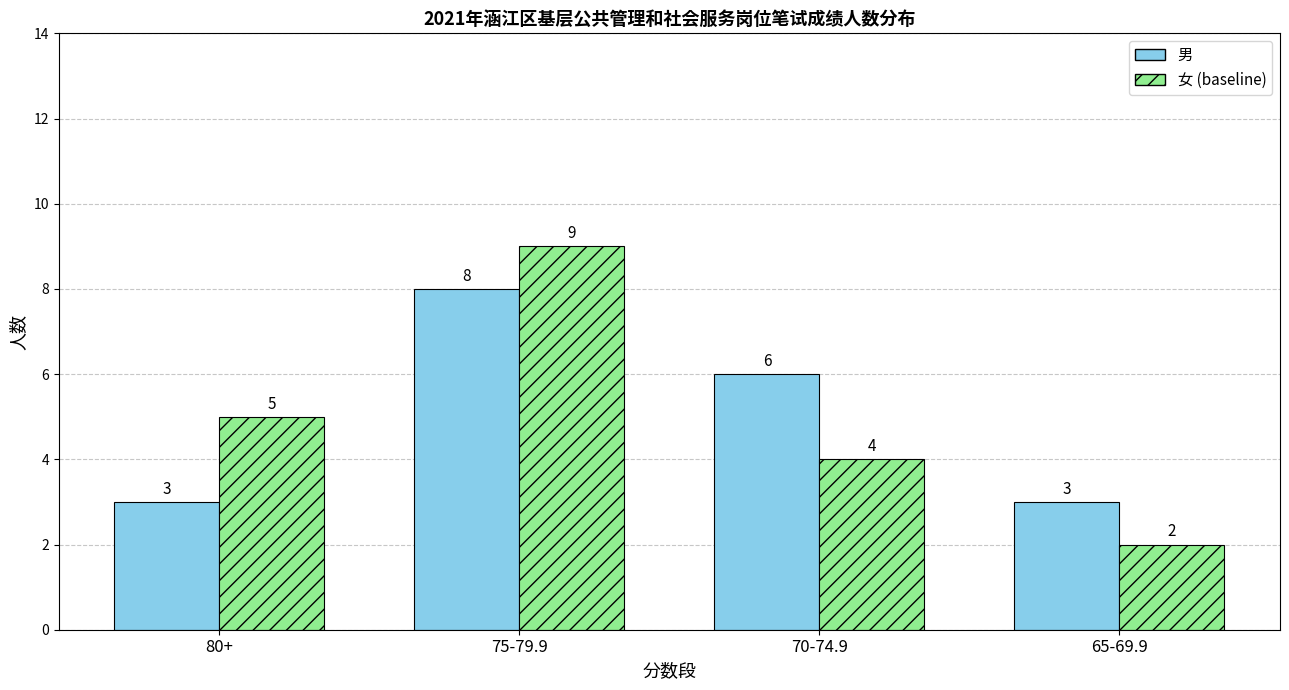

What is the value of the 女 (baseline) bar at the 2nd from the left?

9